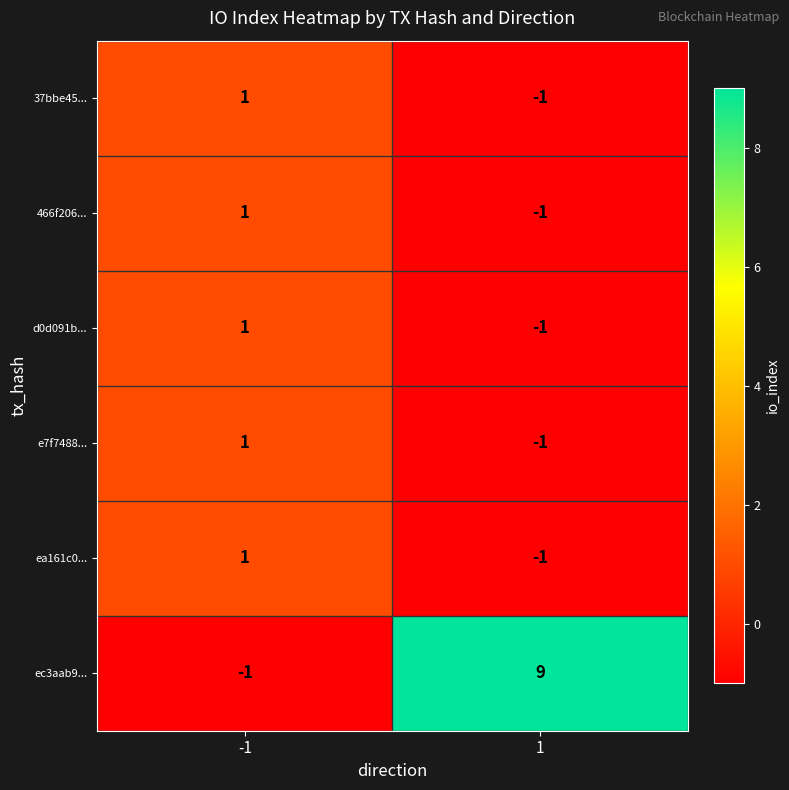

Reading right to left, extract all data points from this chart.

37bbe45...: 1=-1	-1=1
466f206...: 1=-1	-1=1
d0d091b...: 1=-1	-1=1
e7f7488...: 1=-1	-1=1
ea161c0...: 1=-1	-1=1
ec3aab9...: 1=9	-1=-1